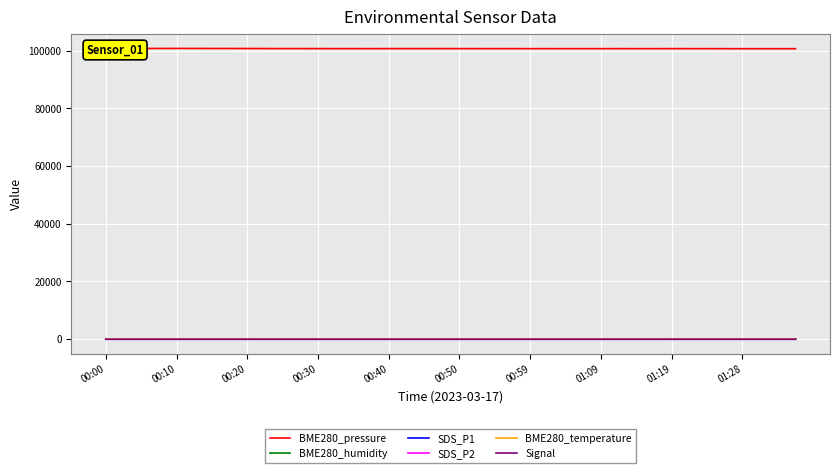

What is the maximum value shown in the chart?

100744.7